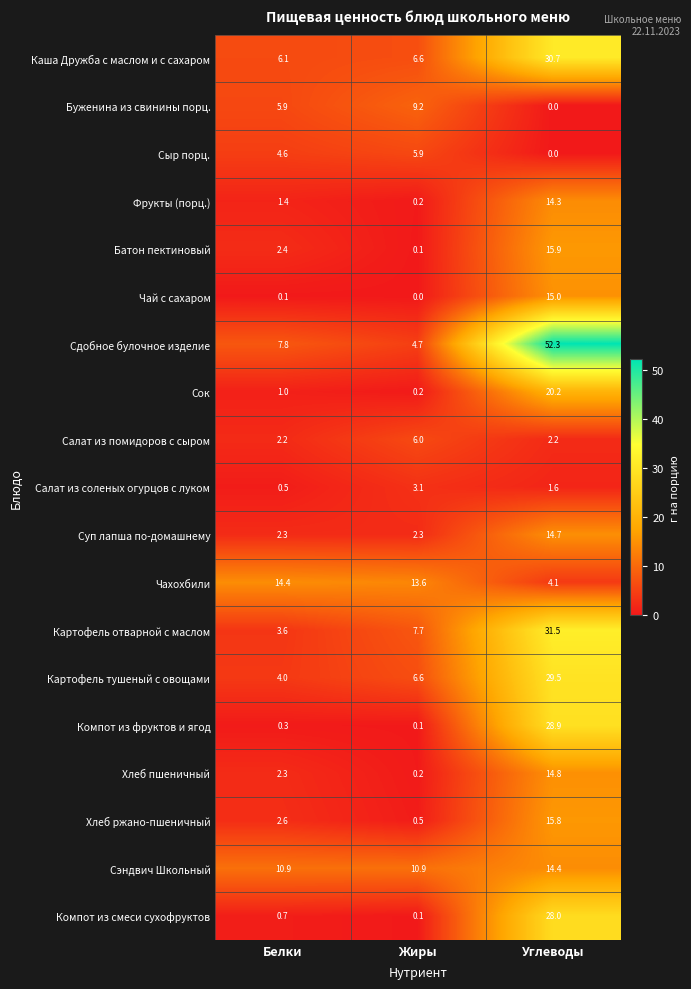

The value of Салат из помидоров с сыром at Жиры is 6.0. True or false?

True